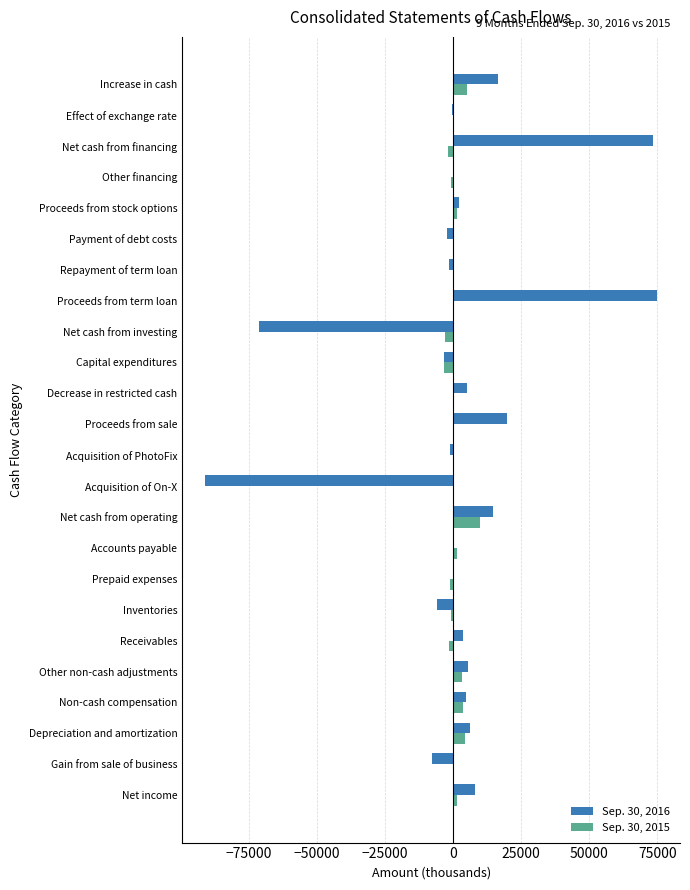

What is the total value across all series at Increase in cash?

21665